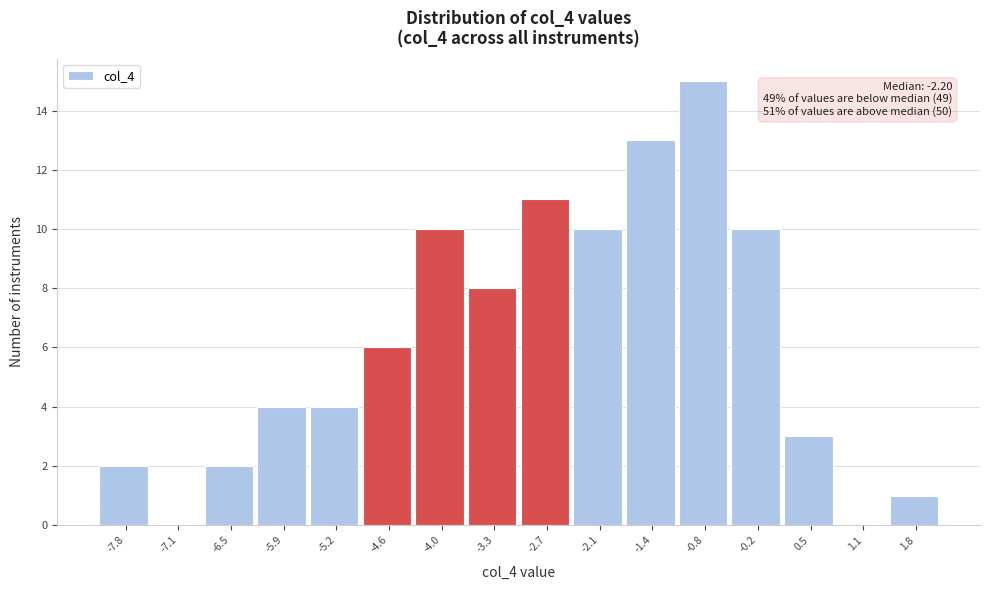

Which range on the x-axis has the tallest bar?

-1.1 to -0.5